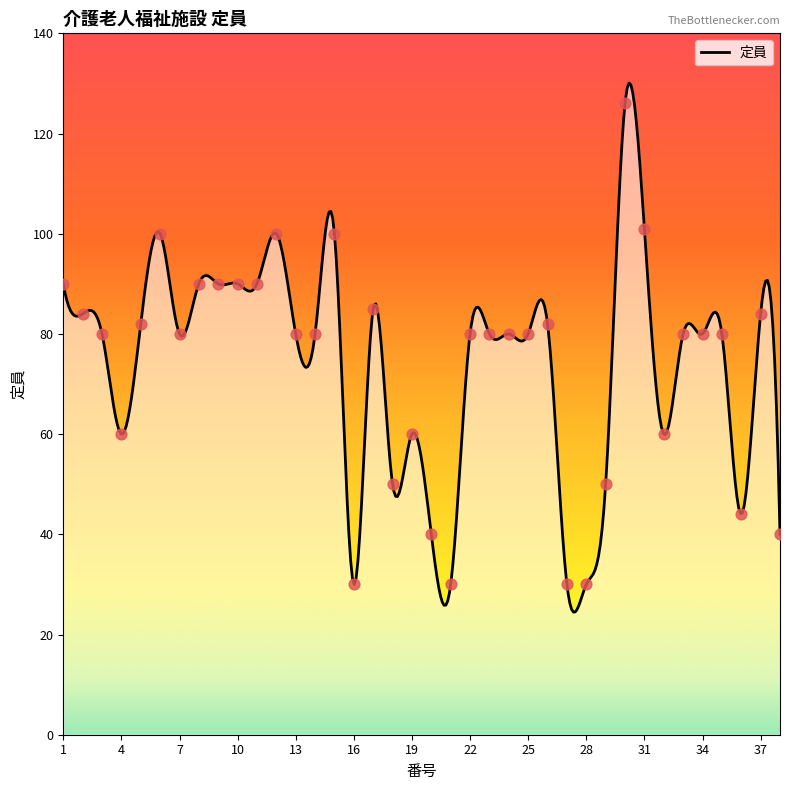

What is the change in value from 3 to 5?

+2